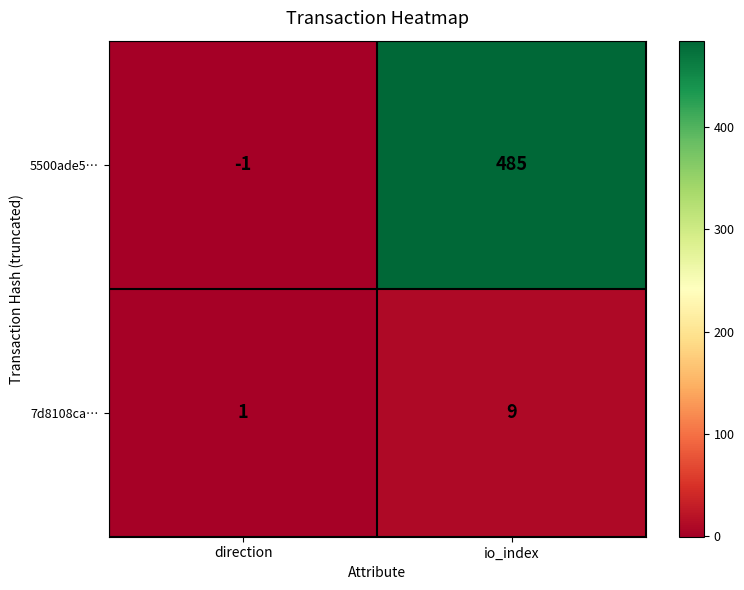

List the series in order of their peak value, lowest first.

7d8108ca…, 5500ade5…